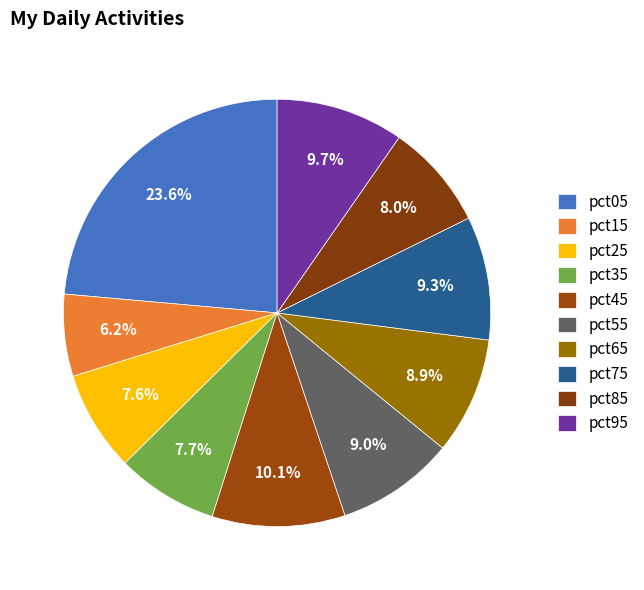

Which category has the smallest portion of the pie?

pct15